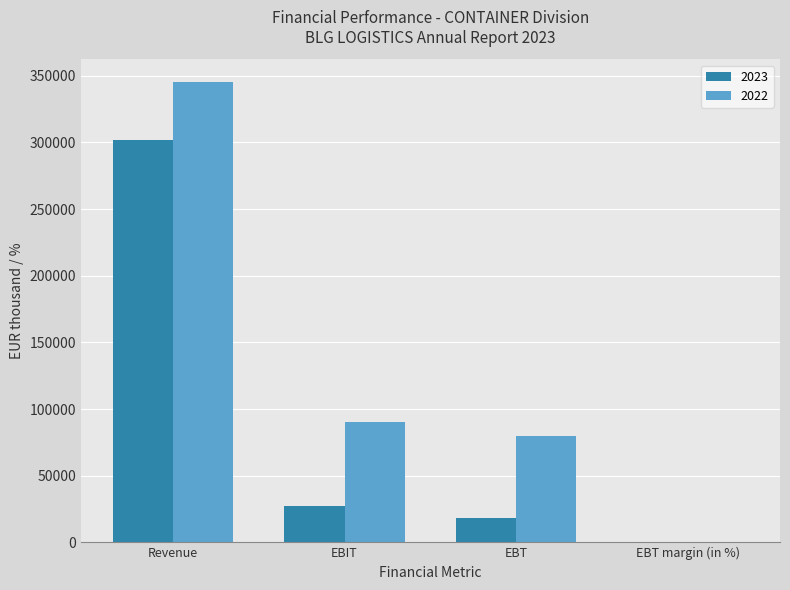

Between Revenue and EBT, which series saw the biggest shift?

2023